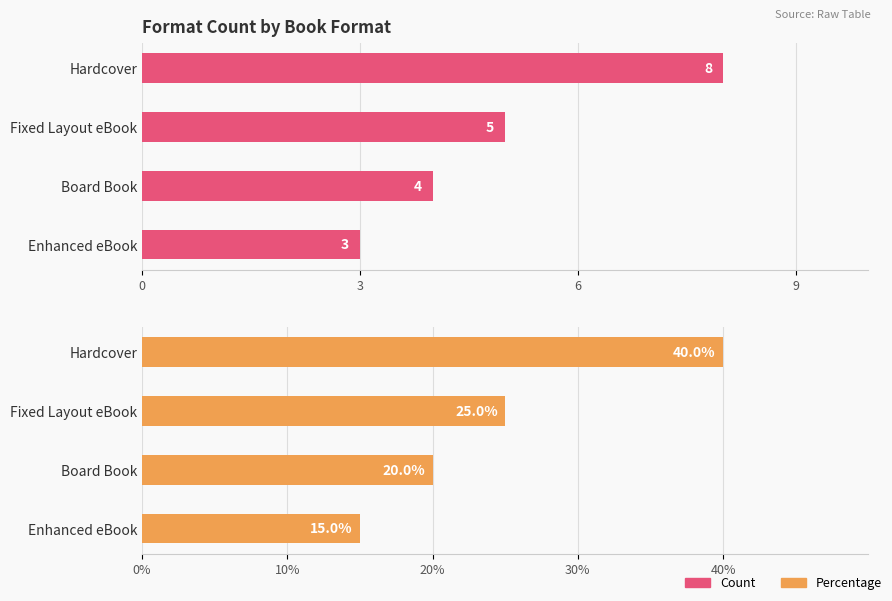

Count the number of data series in this chart.

2